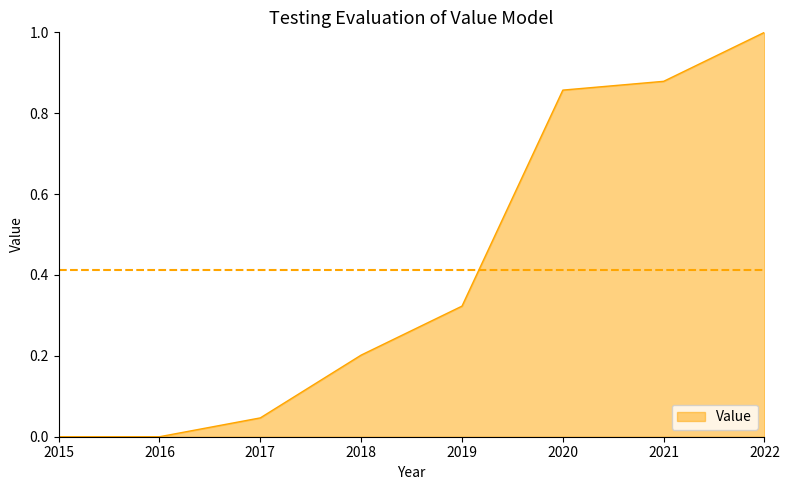

True or false: there are more than 2 points higher than both neighbors.

False